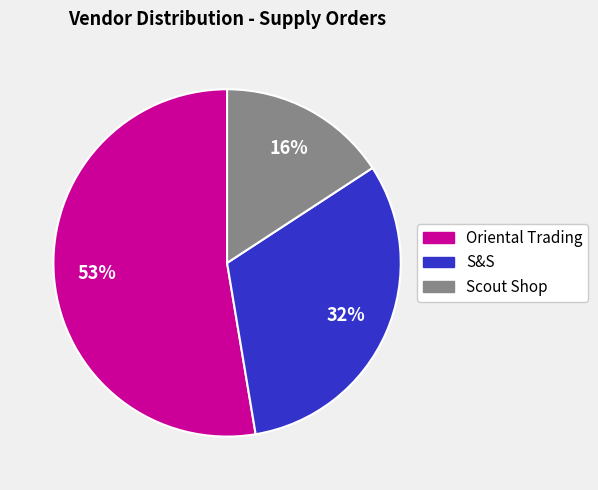

Is there a majority slice in this chart?

Yes